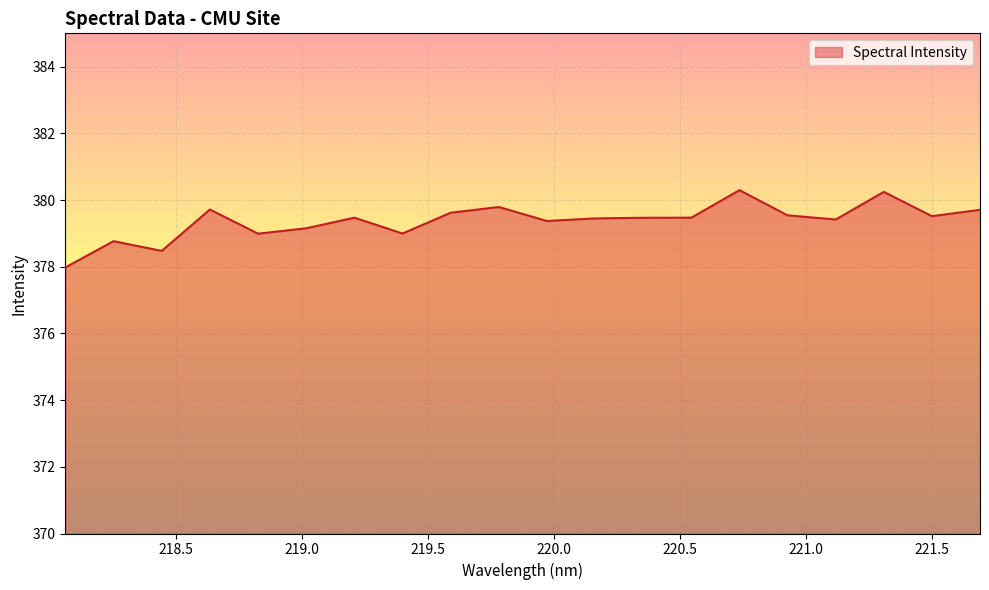

What is the minimum value shown in the chart?

378.0